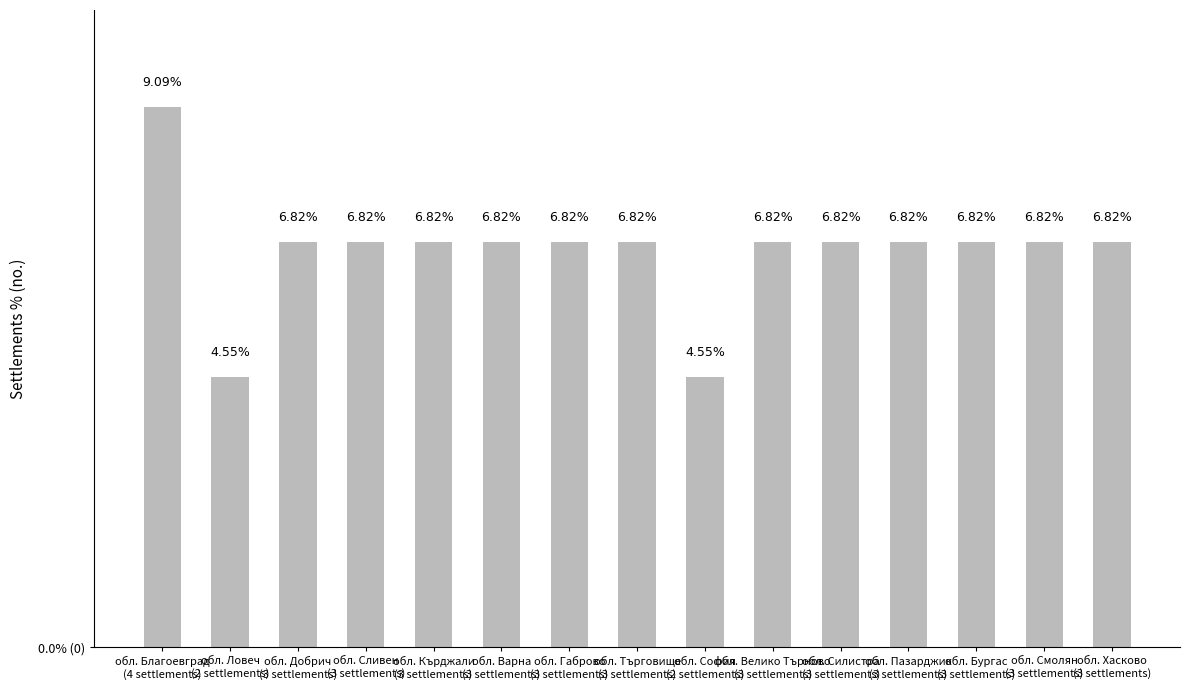

Are the bars horizontal?

No